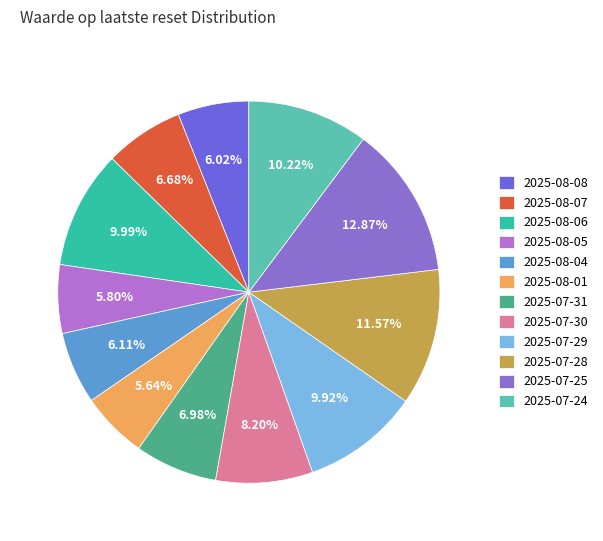

What percentage is the 2025-08-05 slice, to the nearest percent?

6%